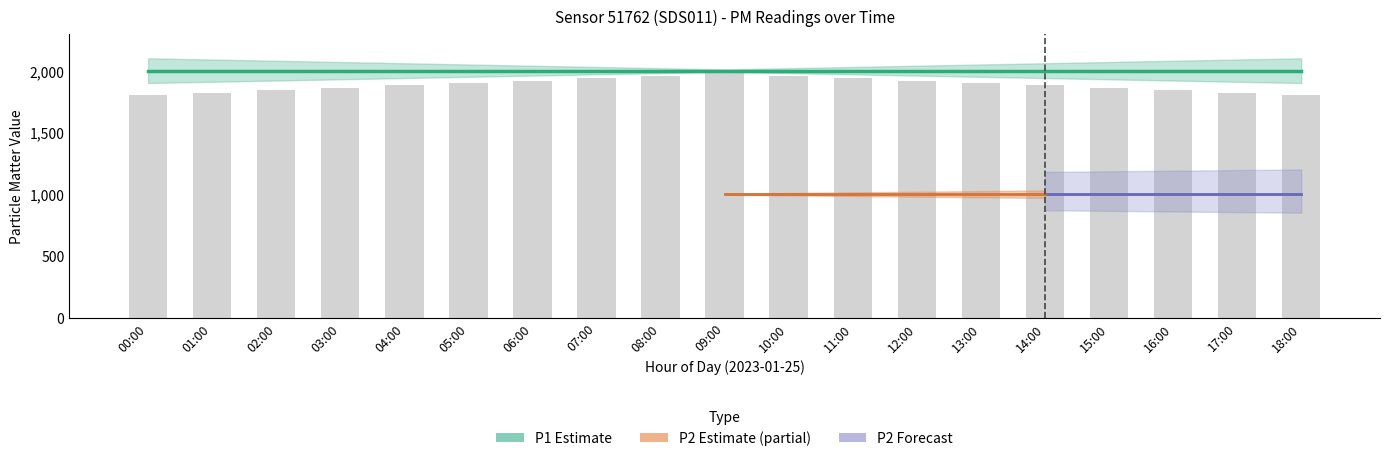

Does the chart contain any negative values?

No